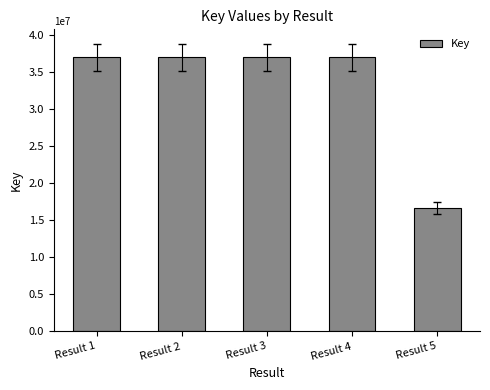

What is the change in value from Result 2 to Result 5?

-20338891